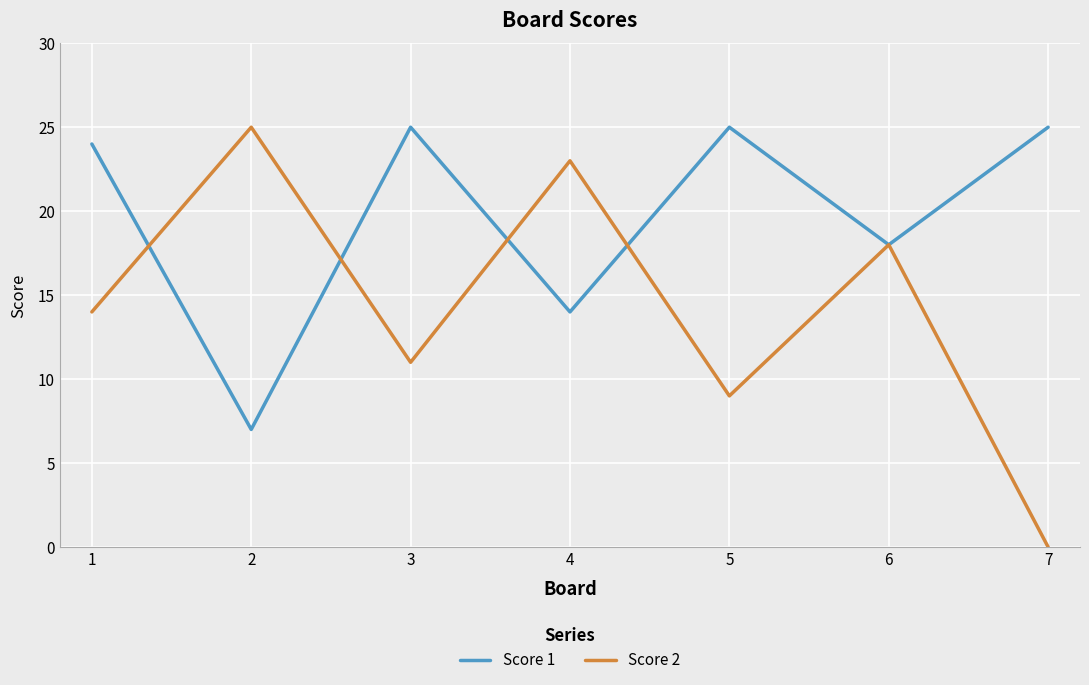

Rank the series at 3 from lowest to highest value.

Score 2, Score 1